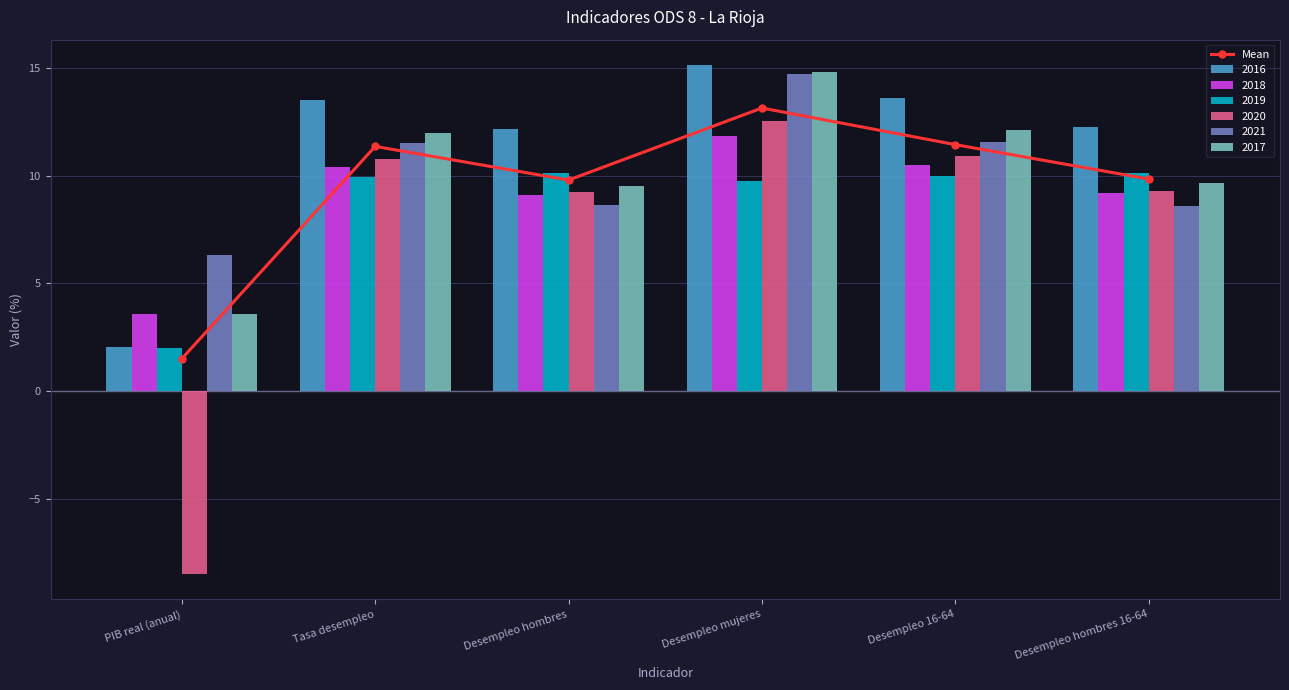

What is the smallest value displayed?

1.5